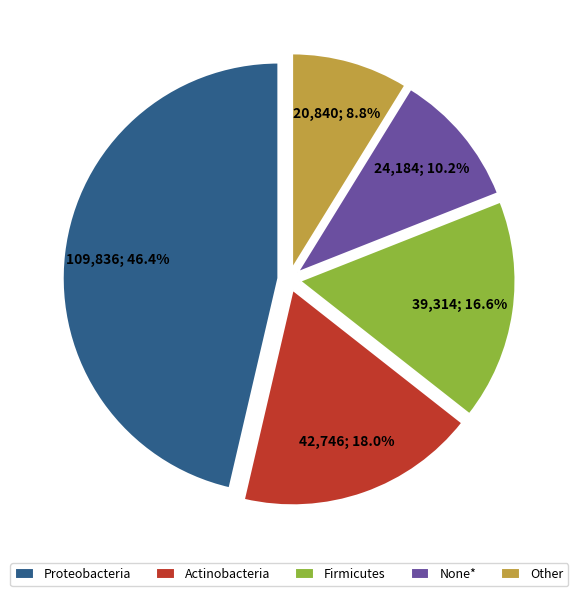

Do None* and Actinobacteria together represent more than half of the pie?

No